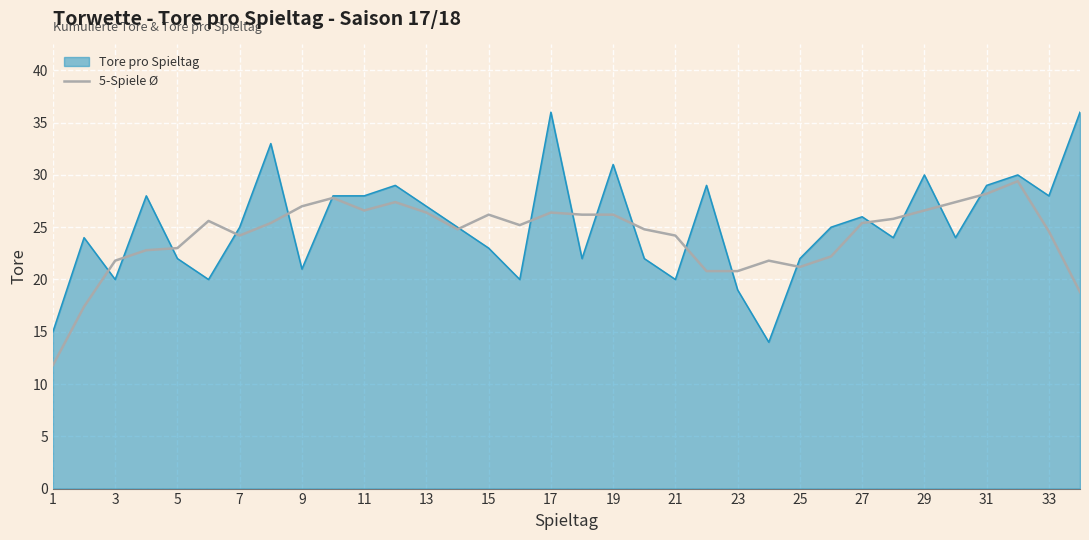

What is the minimum value shown in the chart?

11.8